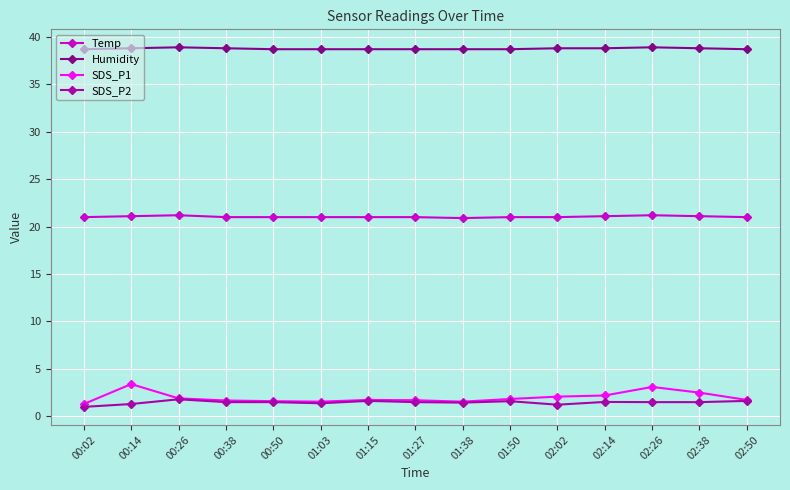

Rank the series by their maximum value, from lowest to highest.

SDS_P2, SDS_P1, Temp, Humidity